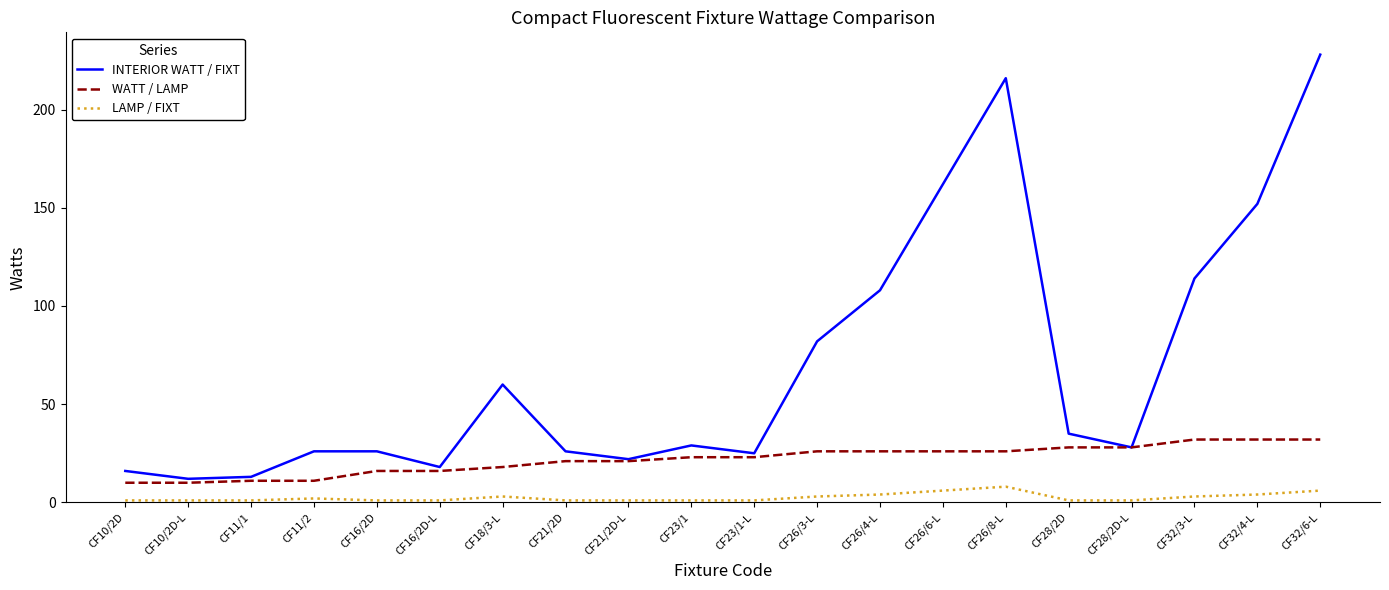

What position from the left is CF16/2D?

5